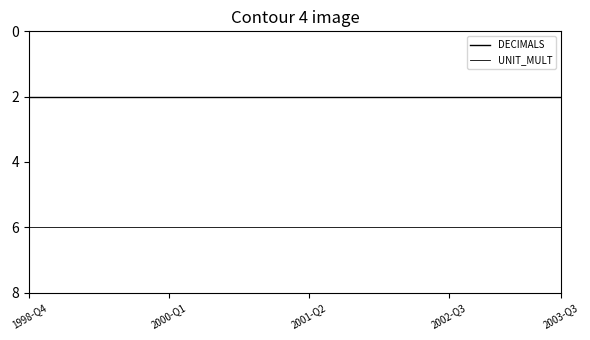

True or false: DECIMALS and UNIT_MULT intersect in this chart.

False